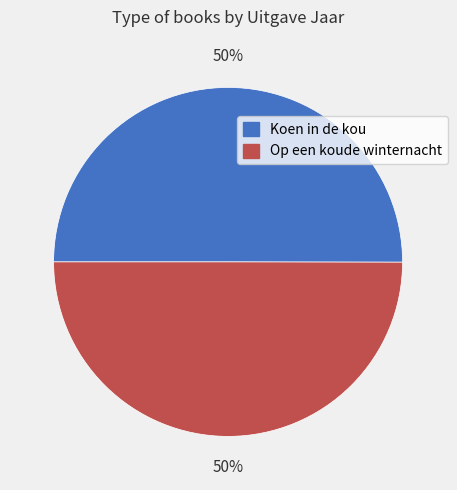

What percentage is the Op een koude winternacht slice, to the nearest percent?

50%